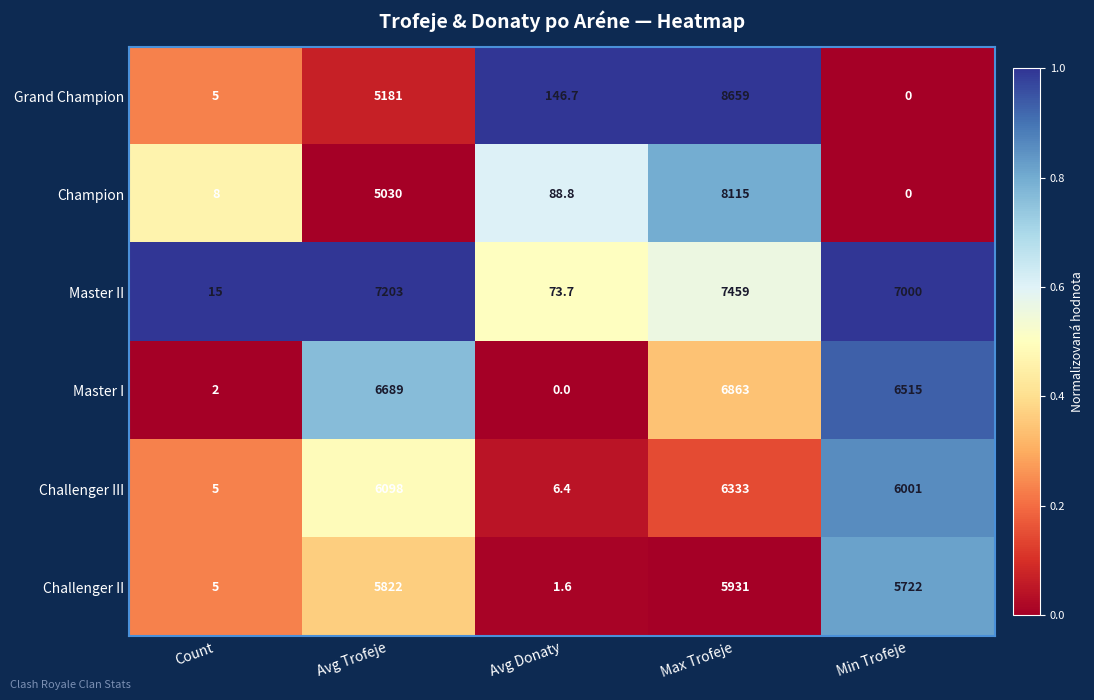

Which series has the largest range (max minus min)?

Grand Champion